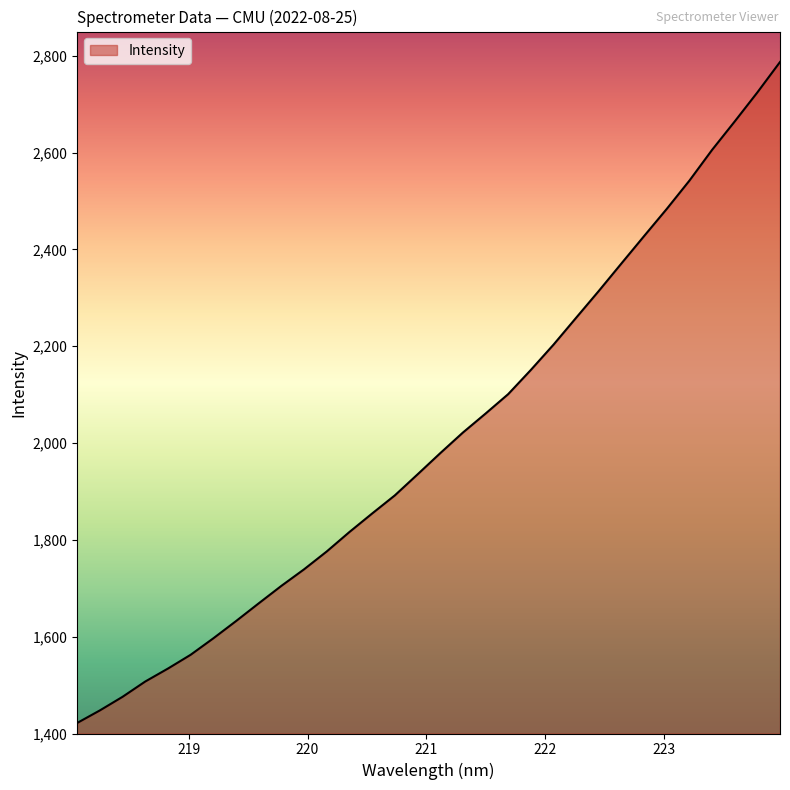

What is the difference between the maximum and minimum values?

1365.3